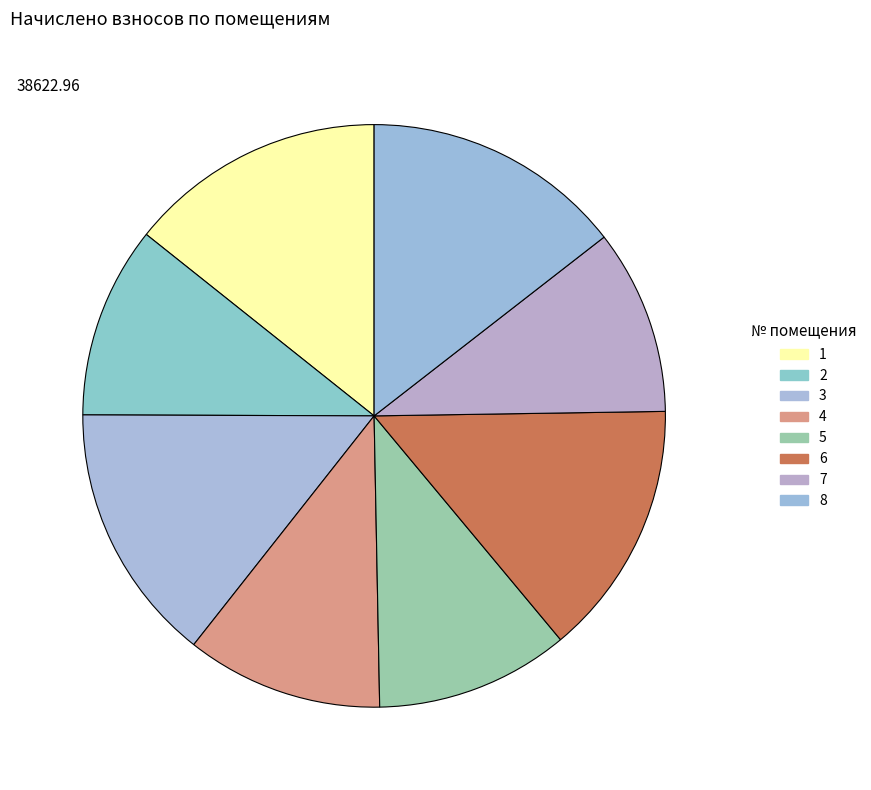

Does any single category account for the majority?

No